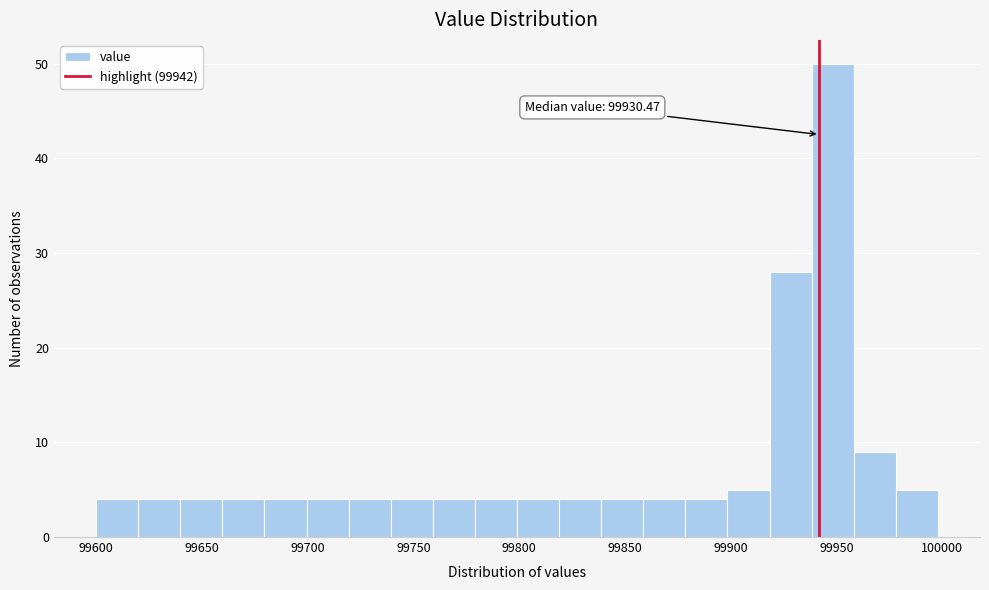

Read against the x-axis, roughly where is the centre of the tallest bar?

99950